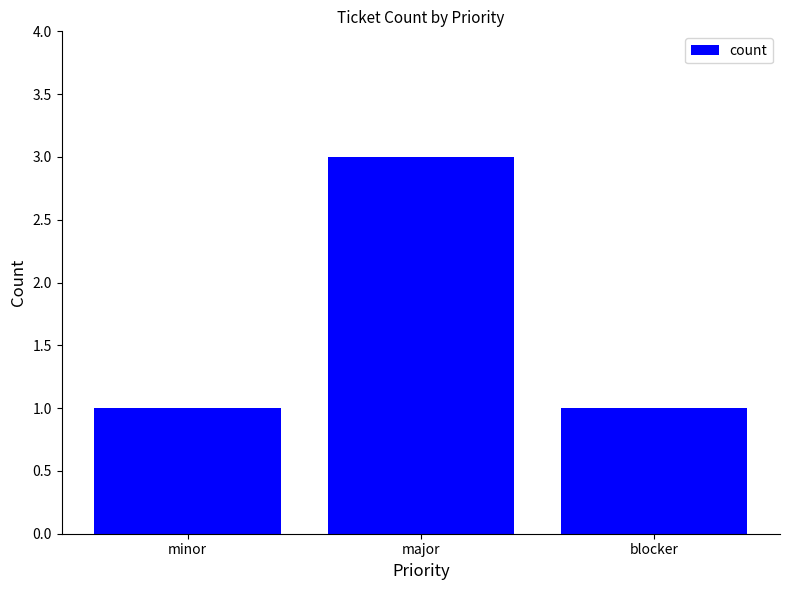

What is the value of the 2nd bar from the left?

3